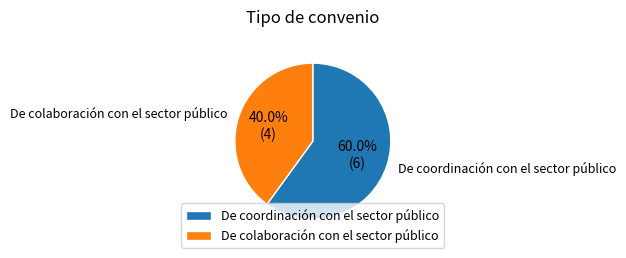

Which category has the biggest portion of the pie?

De coordinación con el sector público